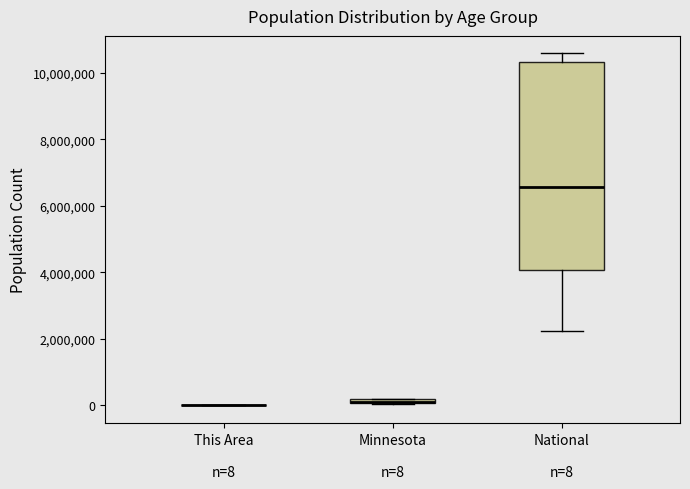

Where does the lower whisker of the box for National n=8 end on the y-axis? The values are not printed on the chart, so give them approximately, as read against the axis.

2200000